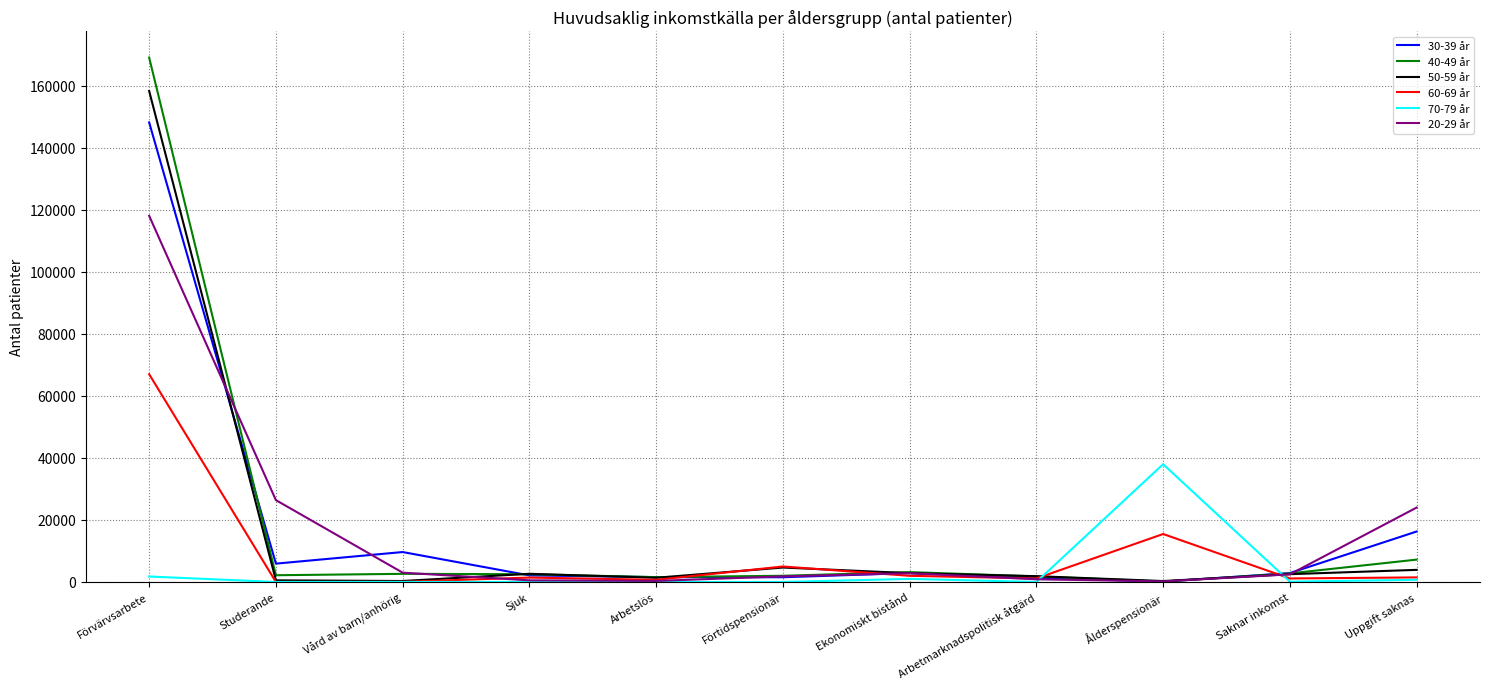

At which label is 50-59 år closest to 79336?

Förtidspensionär